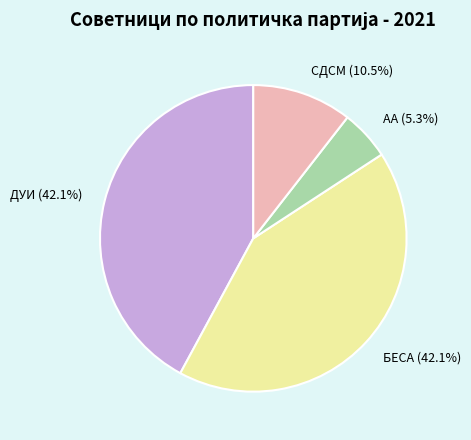

Is there a majority slice in this chart?

No